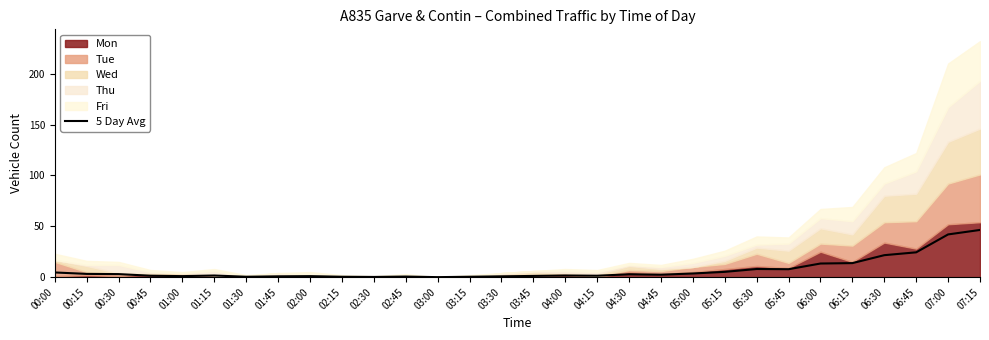

At which label is the value closest to 23?

06:30